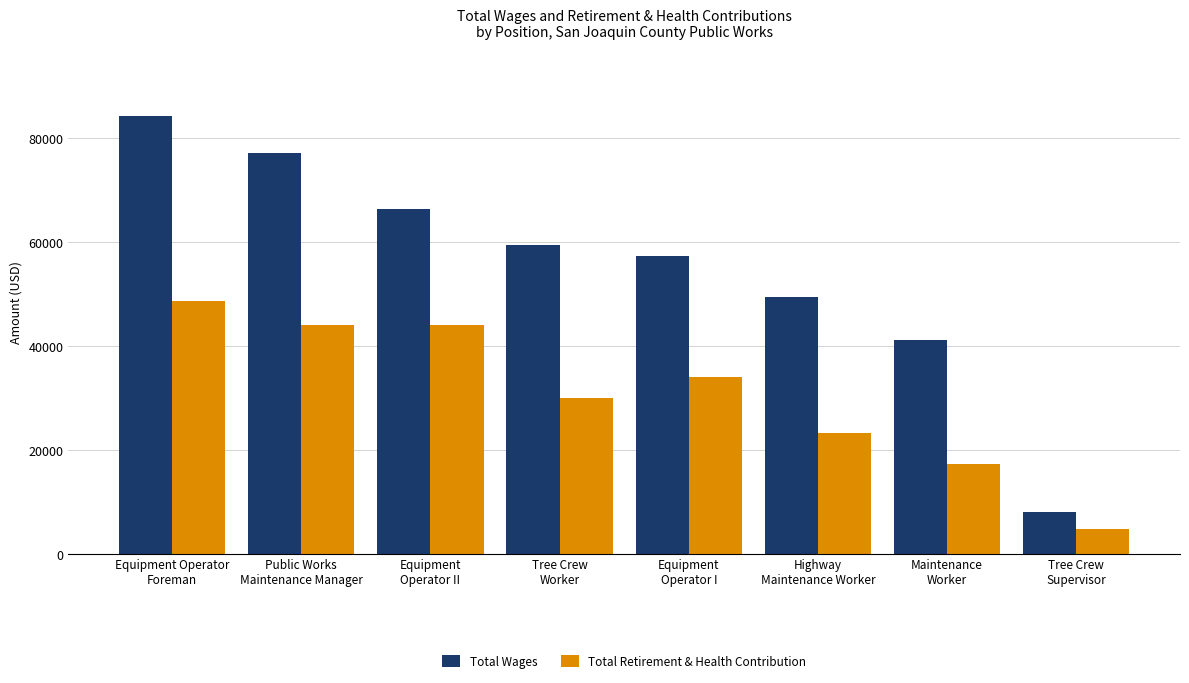

What are all the series names shown in the legend?

Total Wages, Total Retirement & Health Contribution